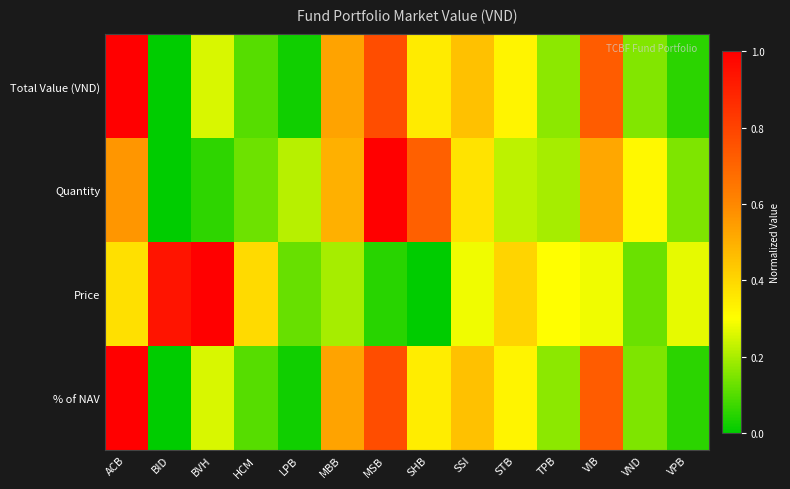

Which category has the lowest value across all series?

BID